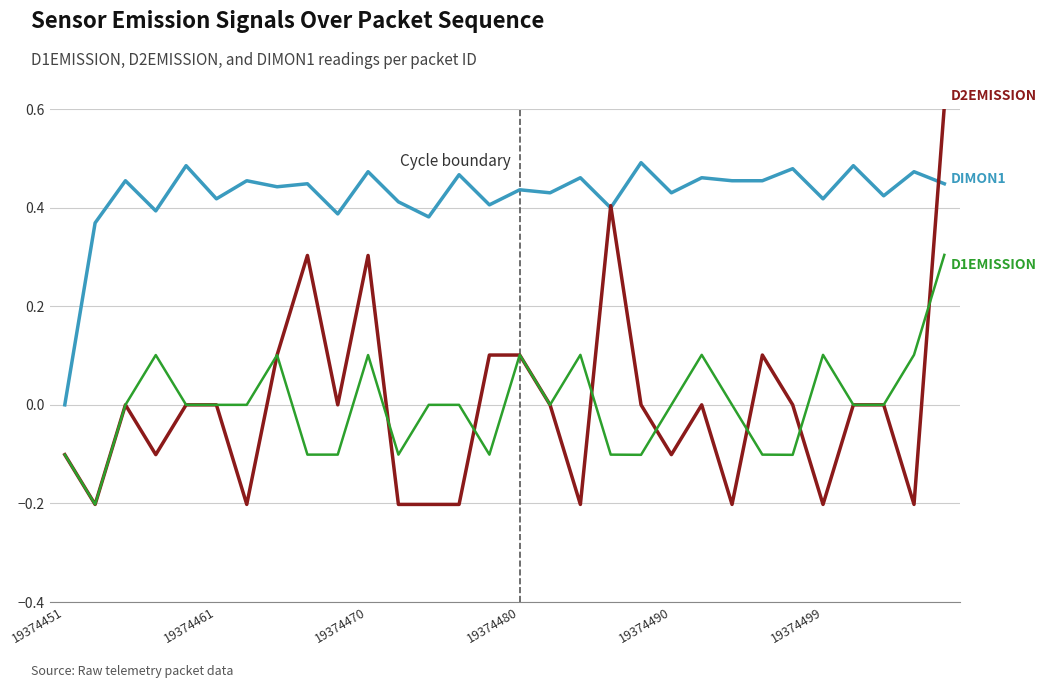

What is the greatest value displayed?

0.6